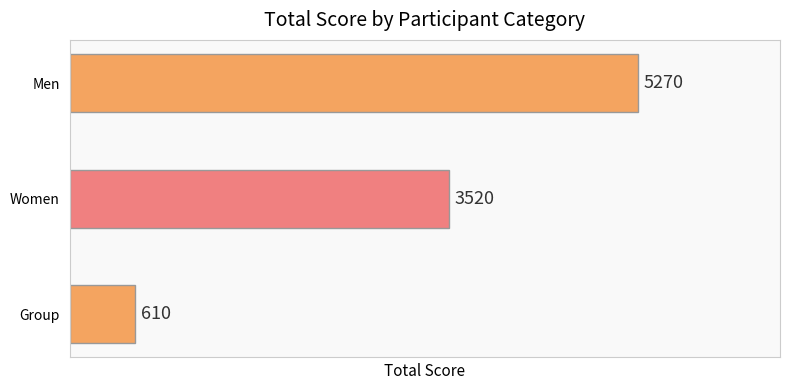

Reading bottom to top, transcribe all the data shown in this chart.

Group=610	Women=3520	Men=5270